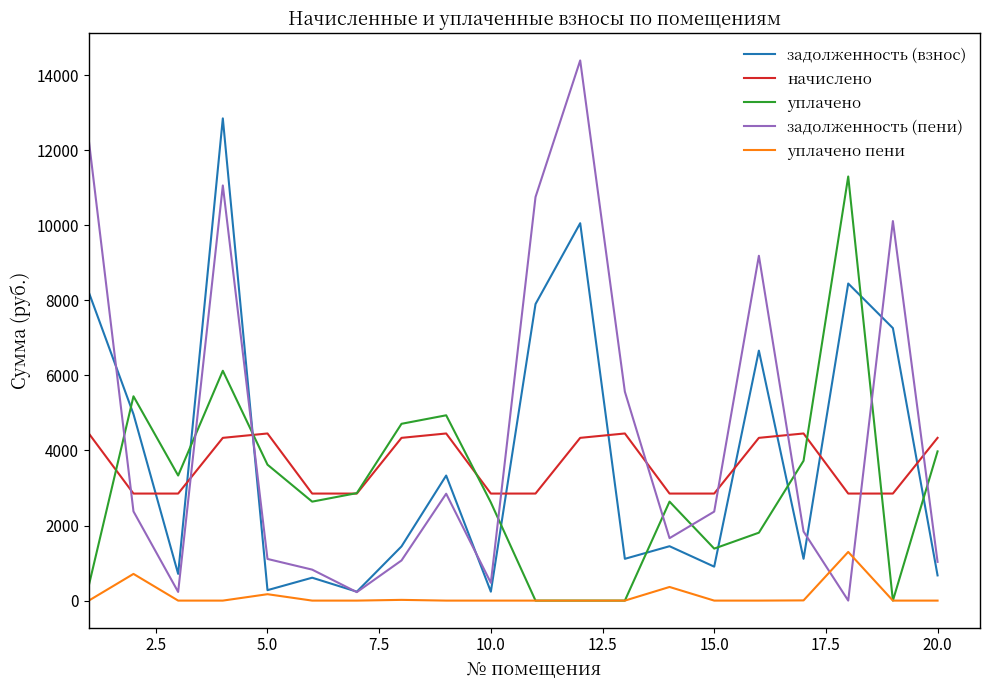

True or false: задолженность (взнос) and уплачено intersect in this chart.

True